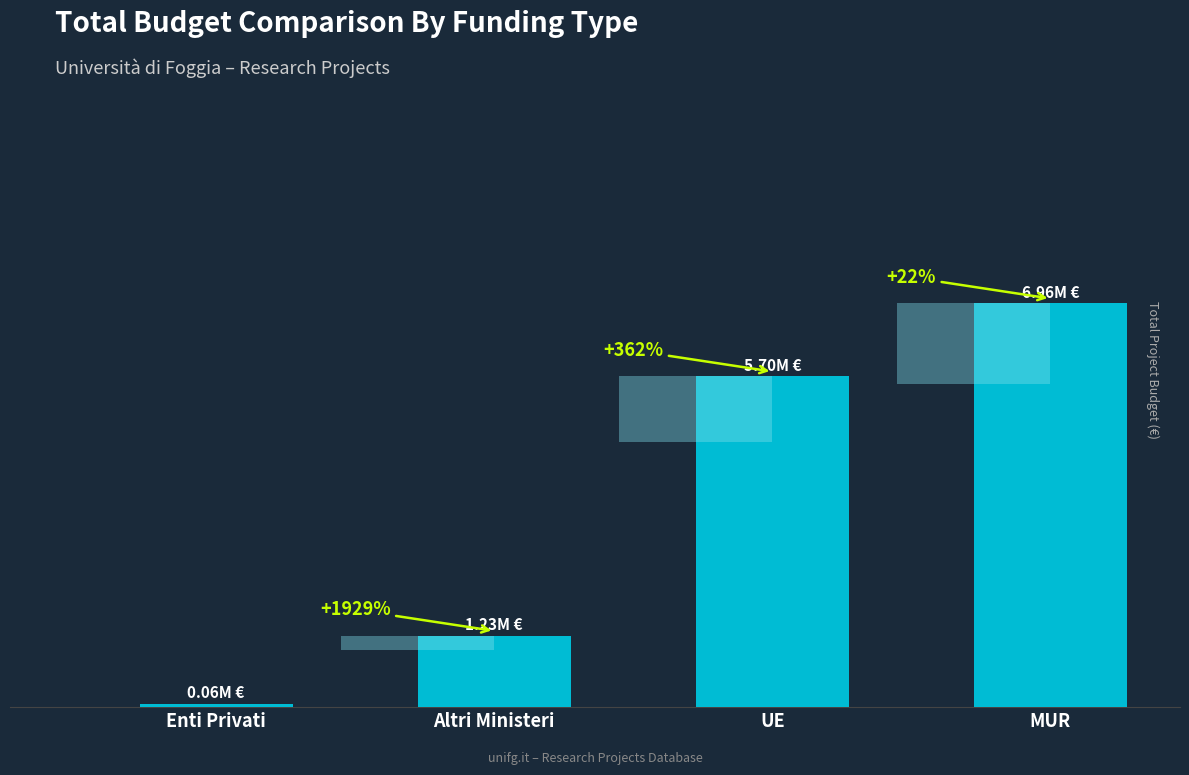

Between MUR and UE, which is larger?

MUR